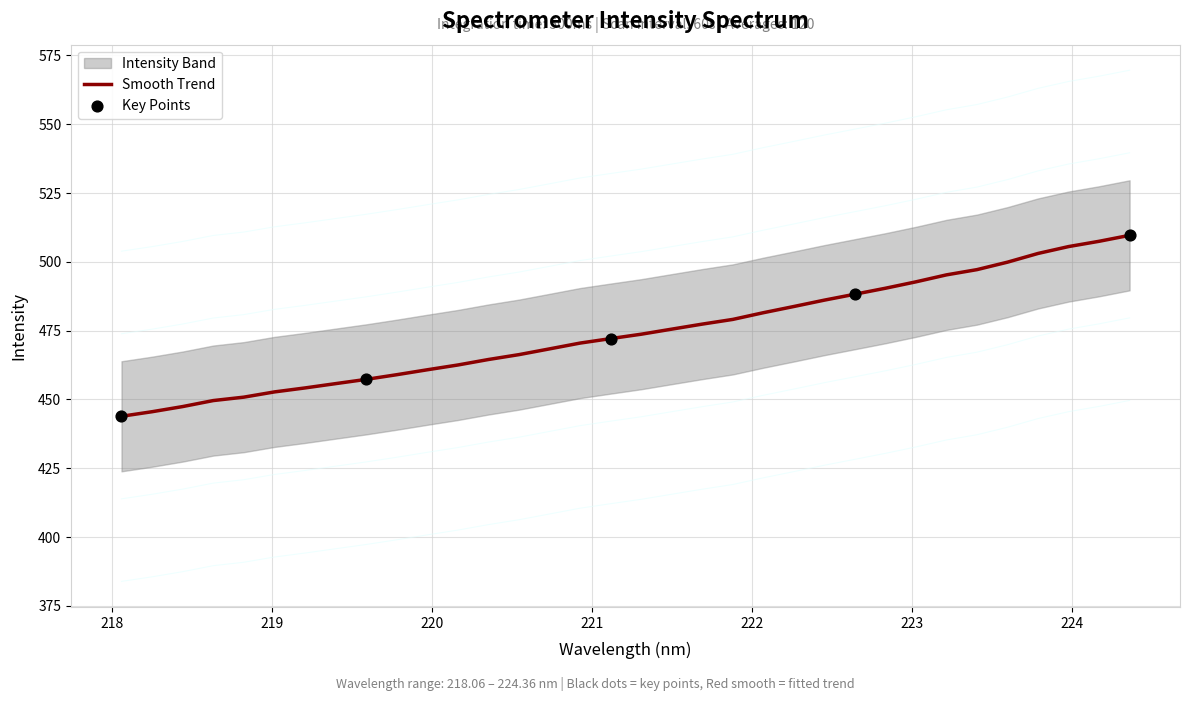

What is the change in value from 218.6332 to 219.7801?

+9.4